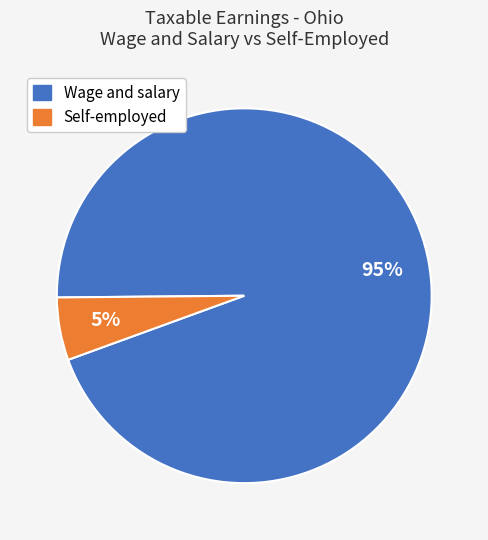

How many segments does this pie chart have?

2